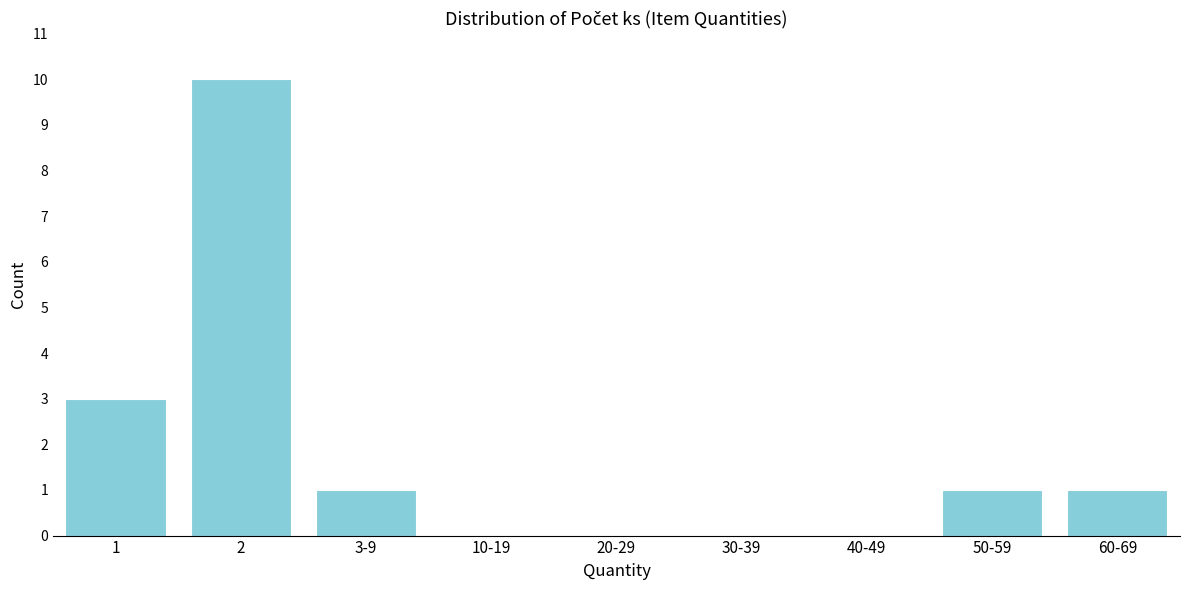

Reading left to right, what are all the values shown in this chart?

1=3	2=10	3-9=1	10-19=0	20-29=0	30-39=0	40-49=0	50-59=1	60-69=1